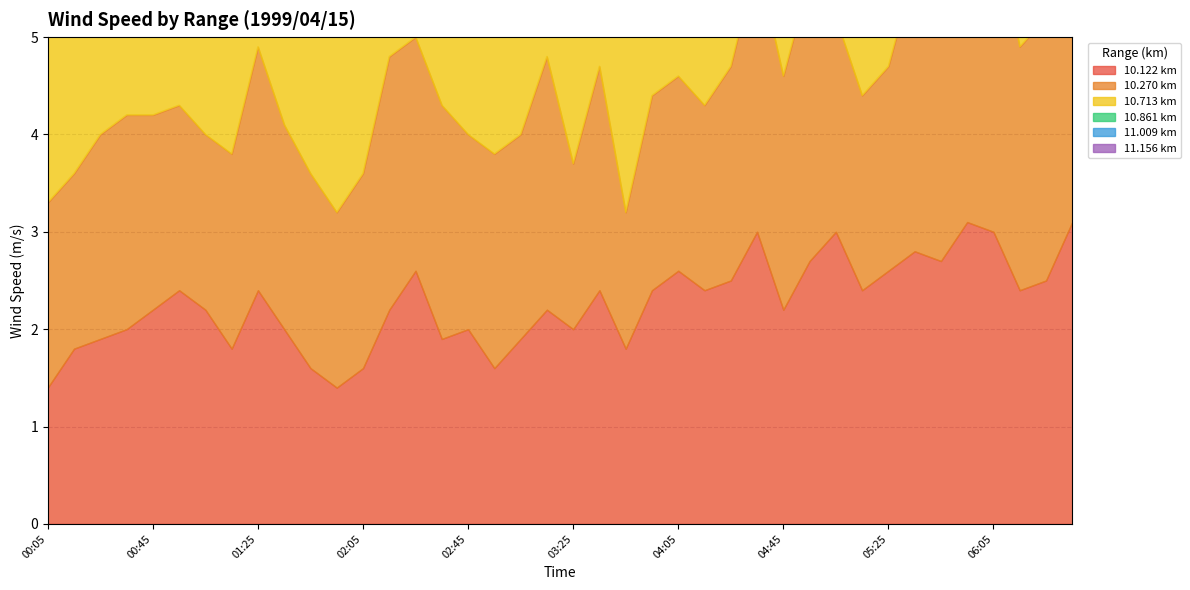

Which category has the highest value across all series?

06:05